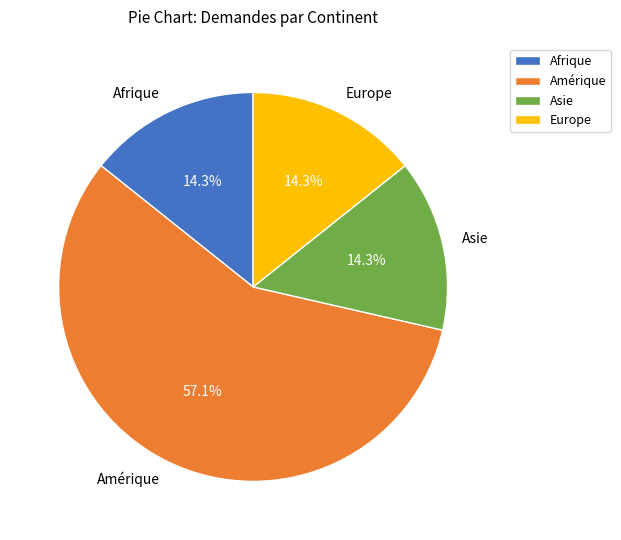

Which slice is the largest?

Amérique